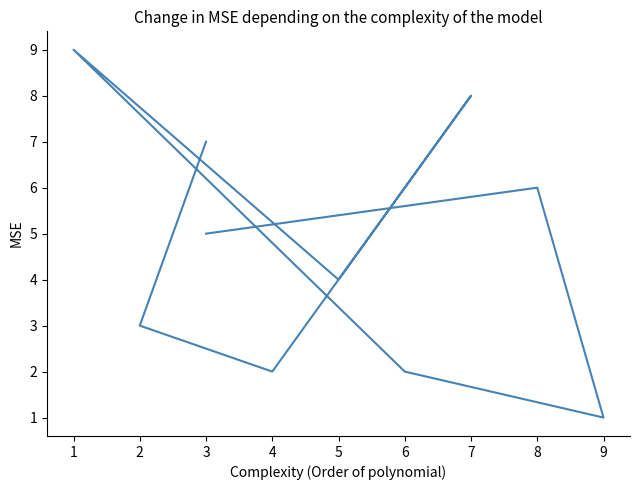

True or false: there are more than 1 points higher than both neighbors.

True